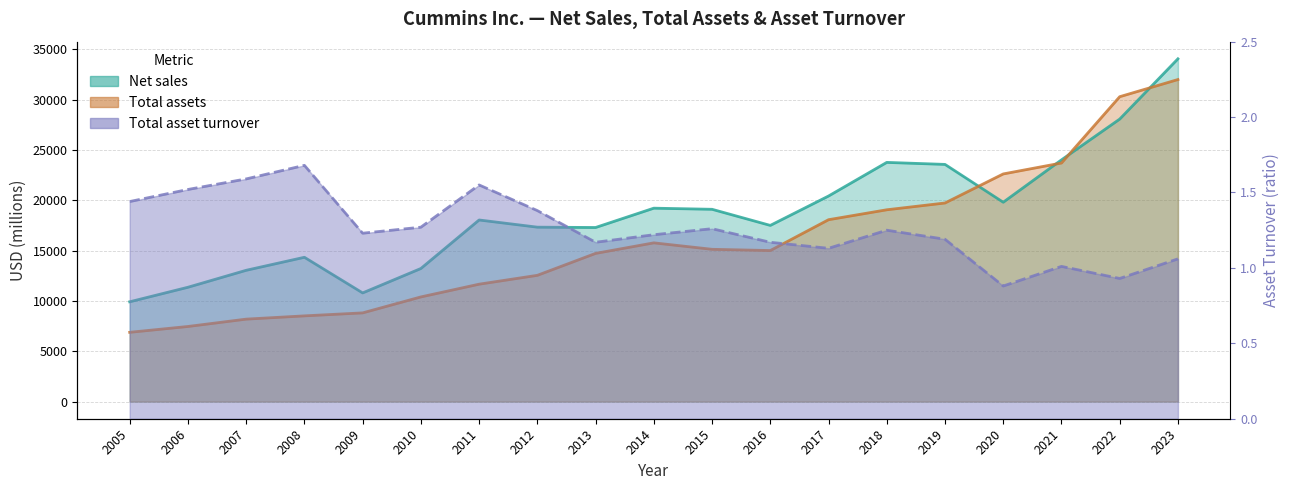

Which has a higher value, 2007 or 2021?

2021